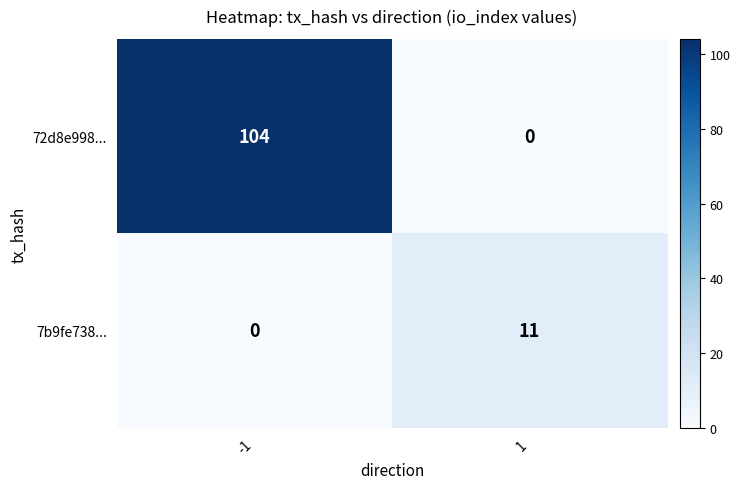

The value of 7b9fe738... at 1 is 15. True or false?

False